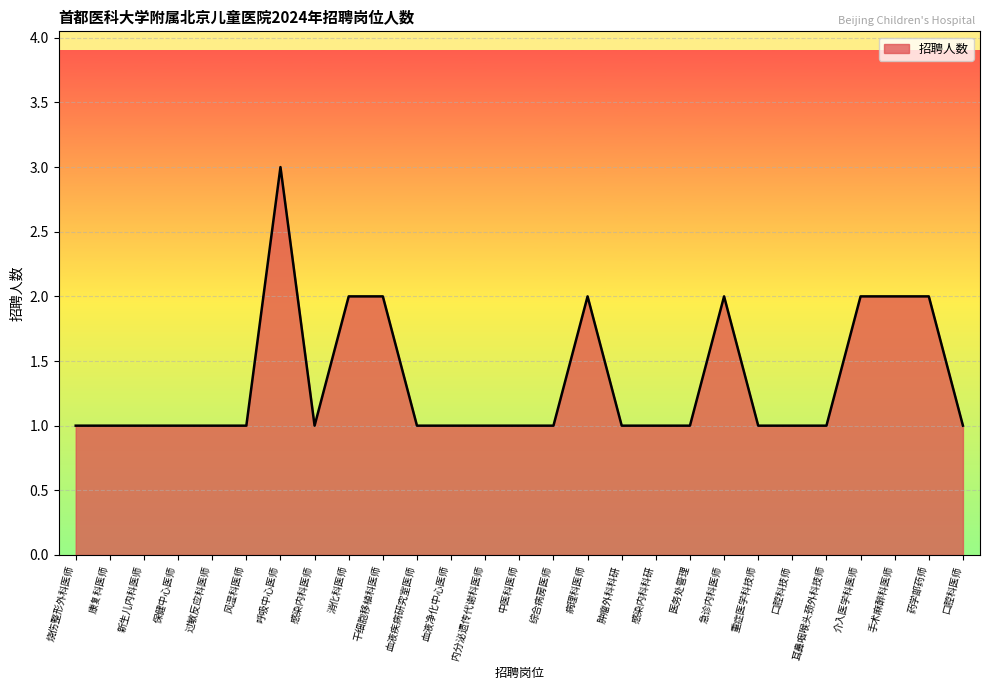

The chart shows a value of 1 at 重症医学科技师. True or false?

True